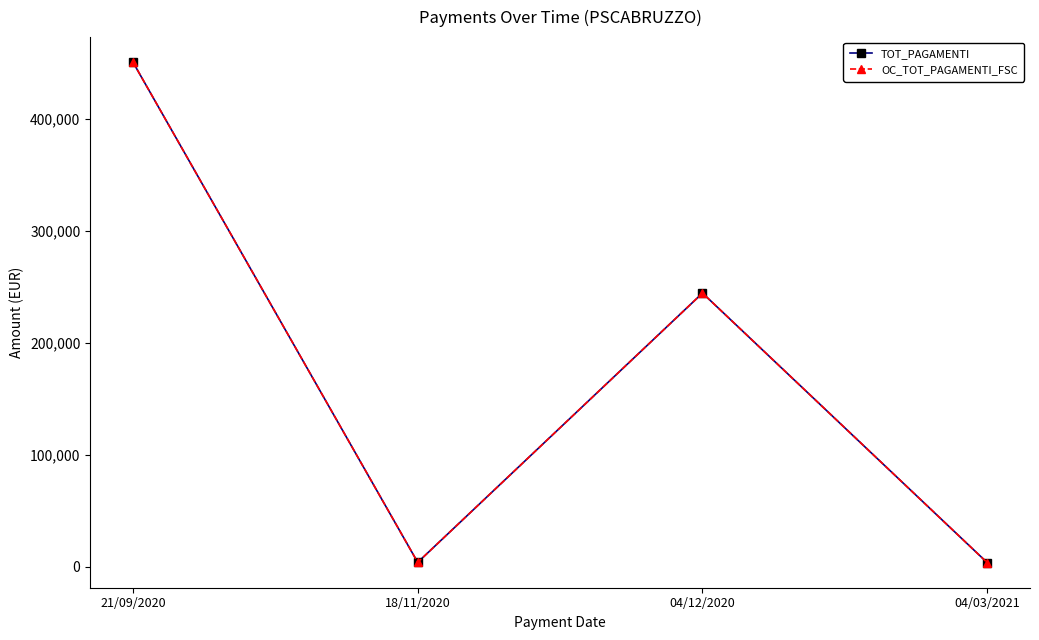

The value of TOT_PAGAMENTI at 04/03/2021 is 6154.8. True or false?

False